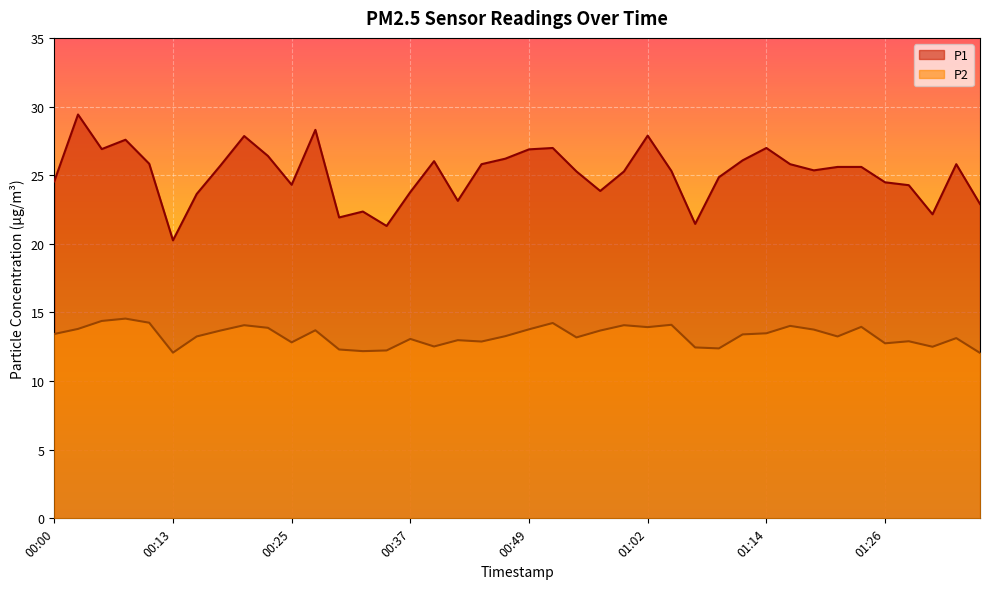

What is the total value across all series at 00:13?

32.3